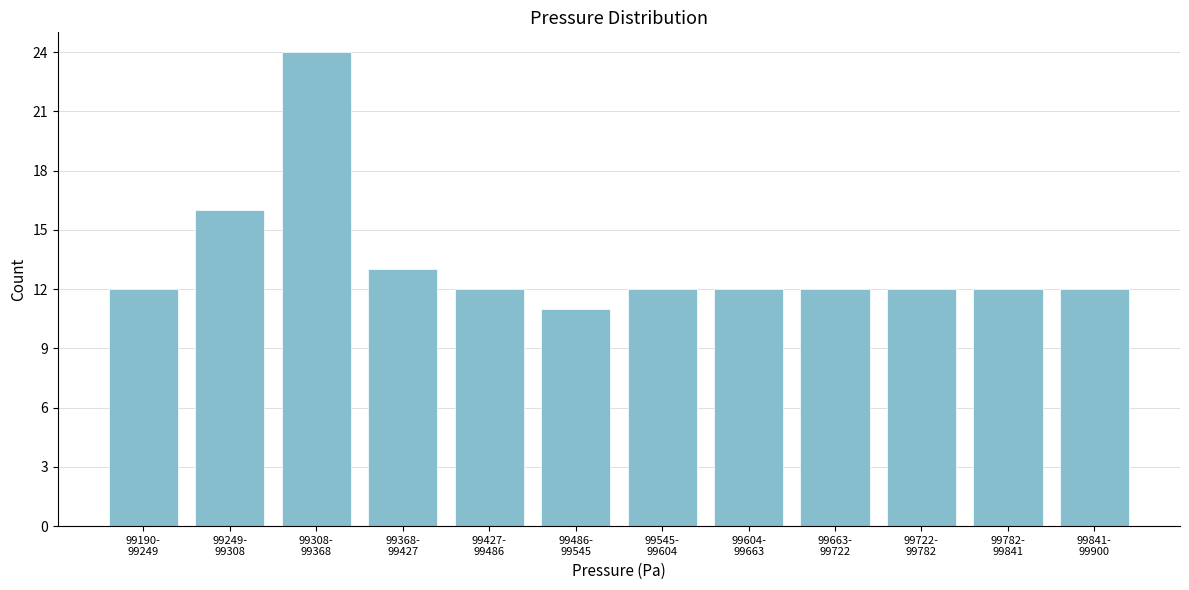

Reading left to right, extract all data points from this chart.

12	16	24	13	12	11	12	12	12	12	12	12